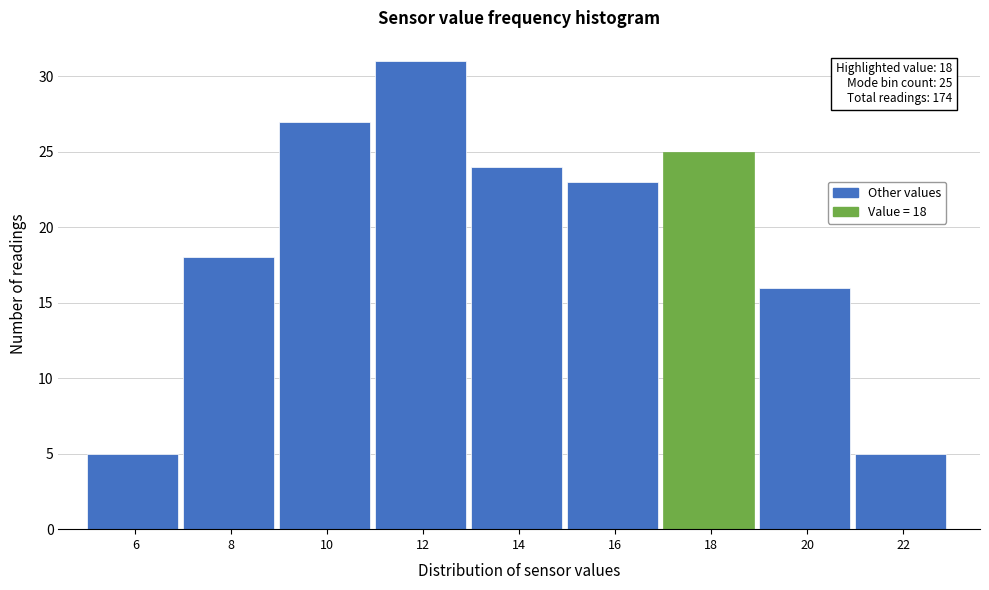

Reading left to right, what are all the values shown in this chart?

6=5	8=18	10=27	12=31	14=24	16=23	18=25	20=16	22=5